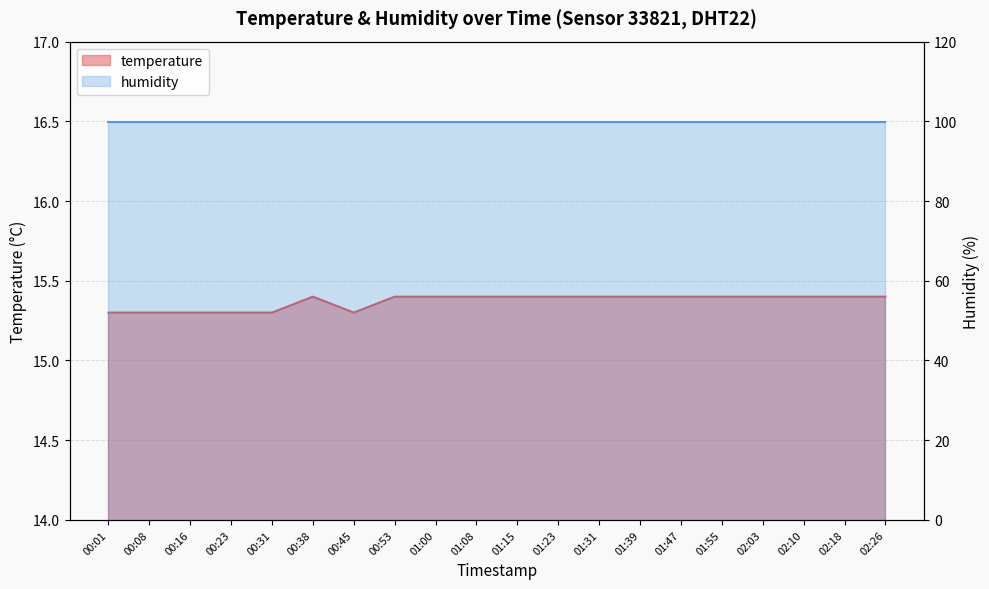

Approximately how many times larger is the value at 01:15 compared to 01:31?

1.0